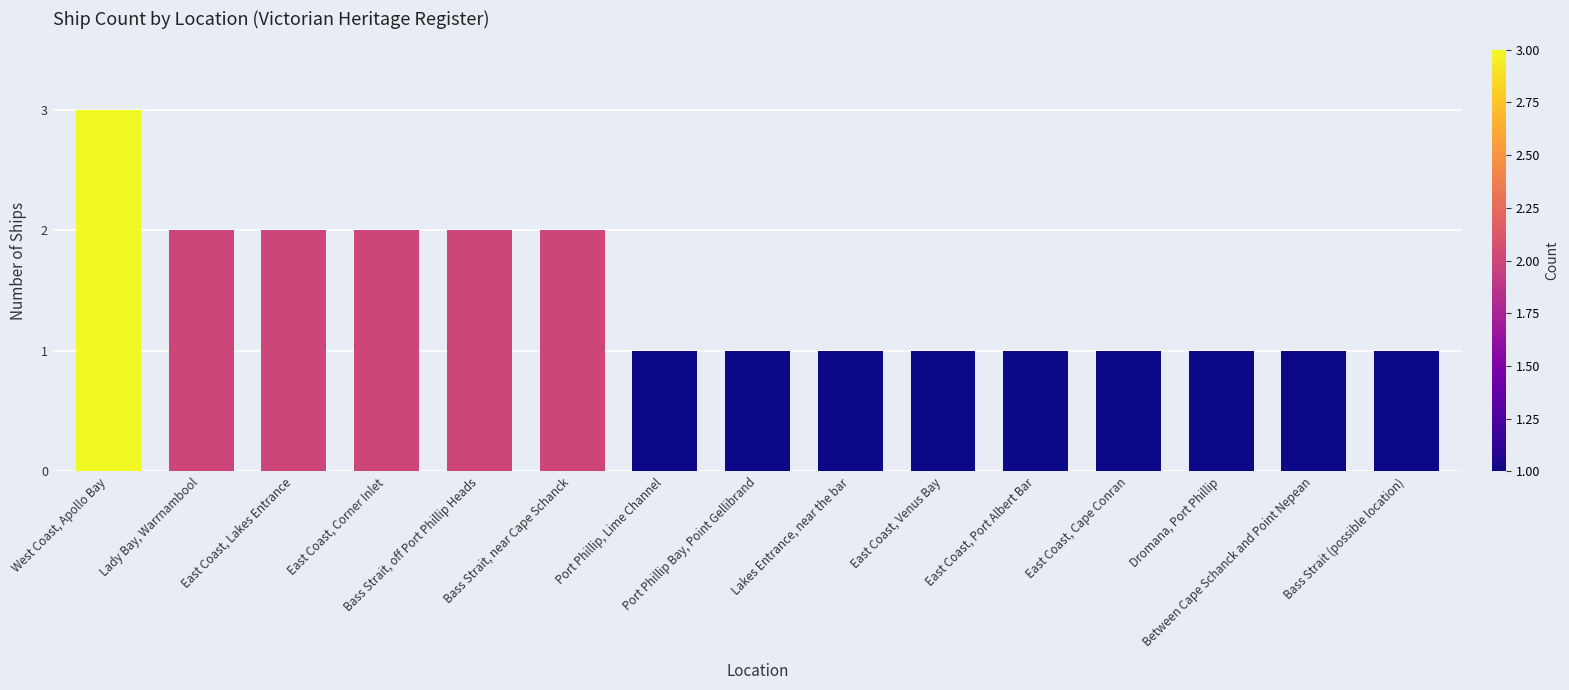

What is the value of the 9th bar from the left?

1